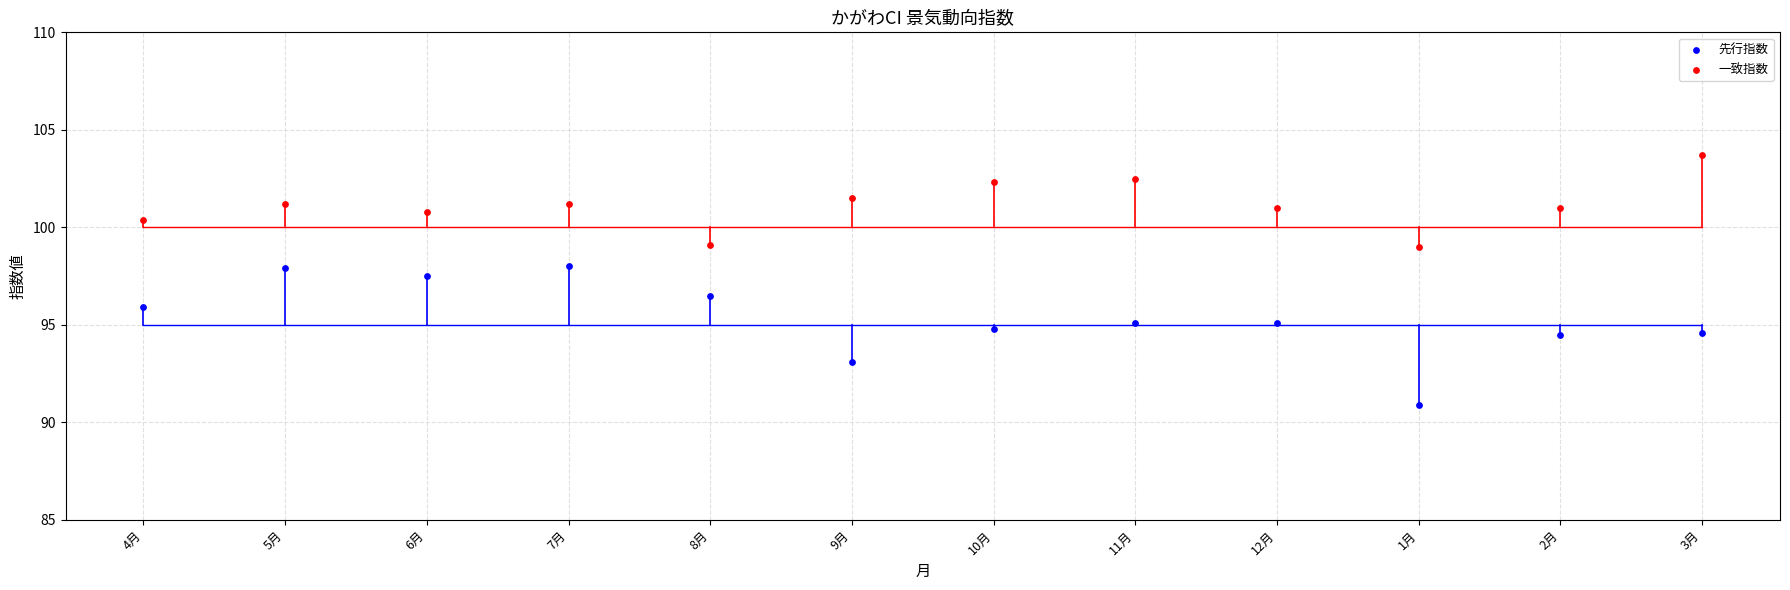

Which series reaches the maximum Y coordinate?

一致指数